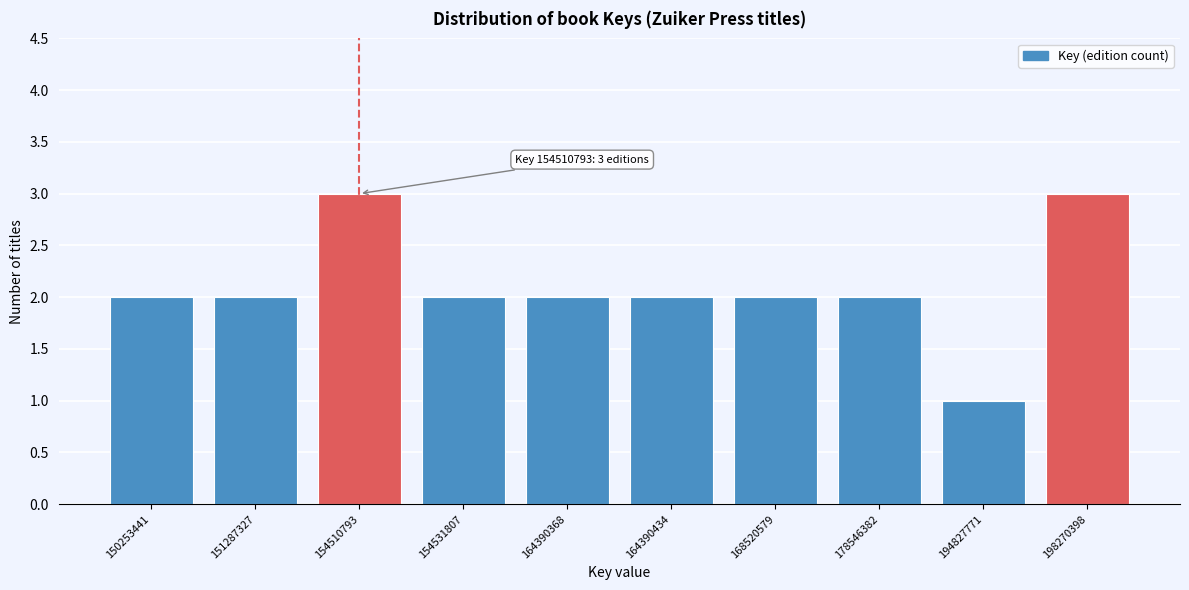

Reading left to right, list all the values displayed in this chart.

2	2	3	2	2	2	2	2	1	3